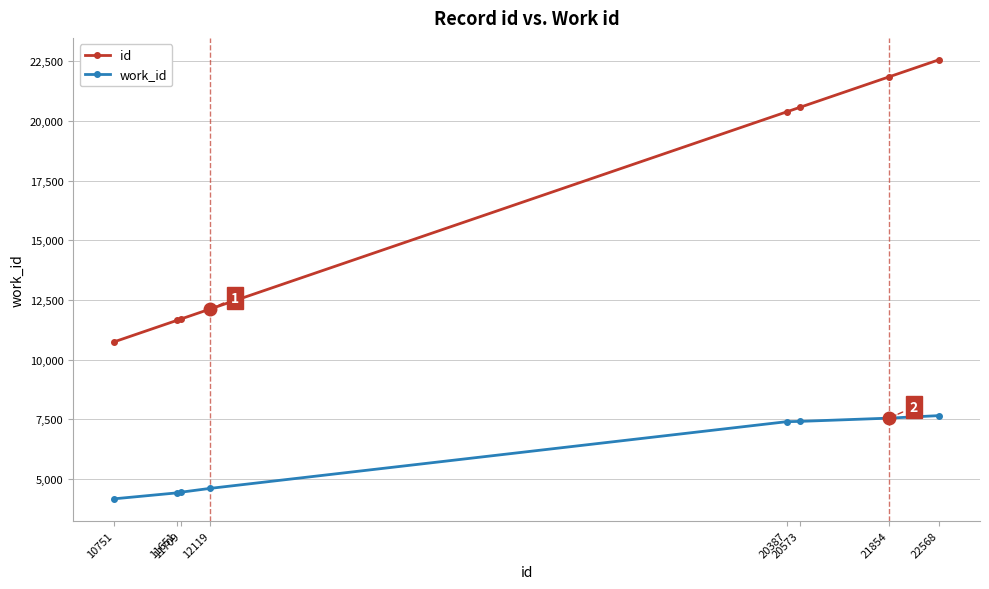

Which series has the largest total across all categories?

id